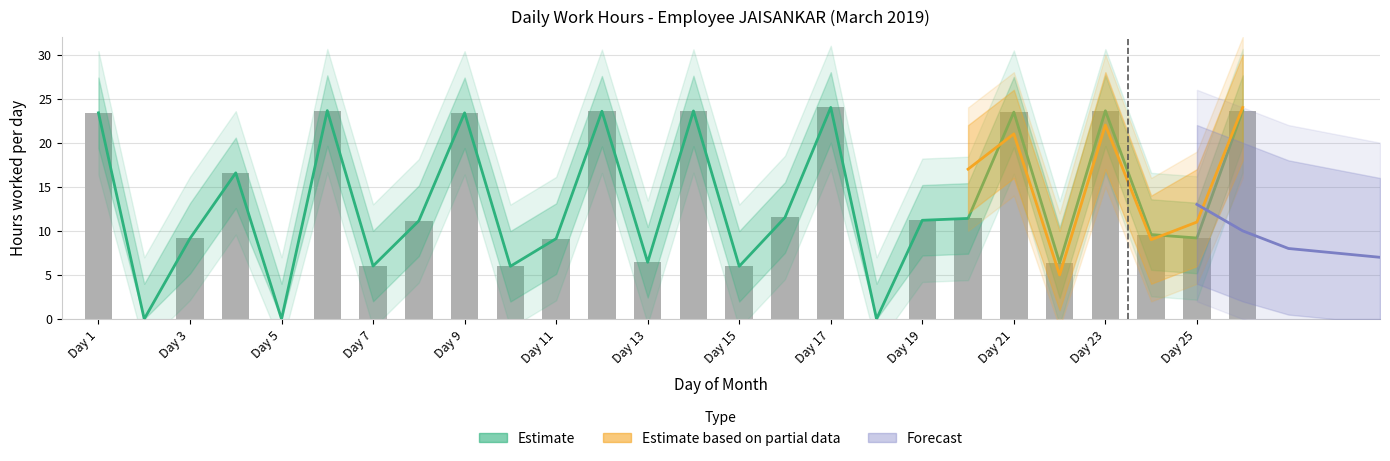

At how many categories does at least one series exceed 24?

9